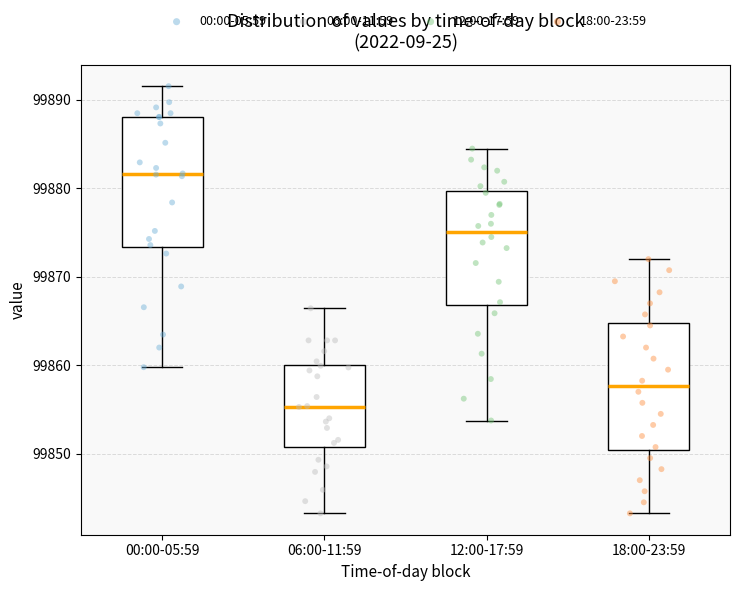

Reading left to right, read every box against the y-axis: the position of its median line, the range the box covers, and the ends of its whiskers. The values are not printed on the chart, so give them approximately, as read against the axis.

00:00-05:59: median 99882, box 99873 to 99888, whiskers 99860 to 99892
06:00-11:59: median 99855, box 99851 to 99860, whiskers 99843 to 99866
12:00-17:59: median 99875, box 99867 to 99880, whiskers 99854 to 99885
18:00-23:59: median 99858, box 99850 to 99865, whiskers 99843 to 99872